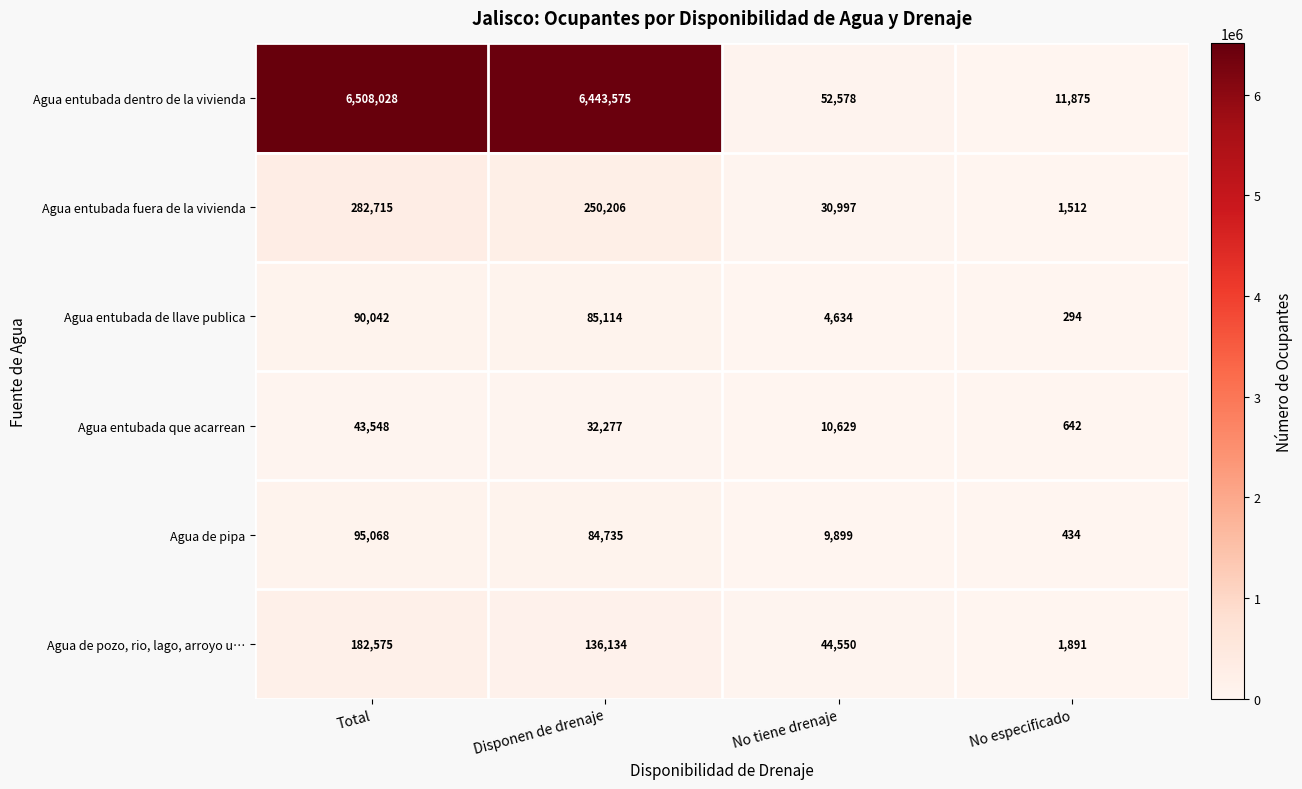

What is the smallest value displayed?

294